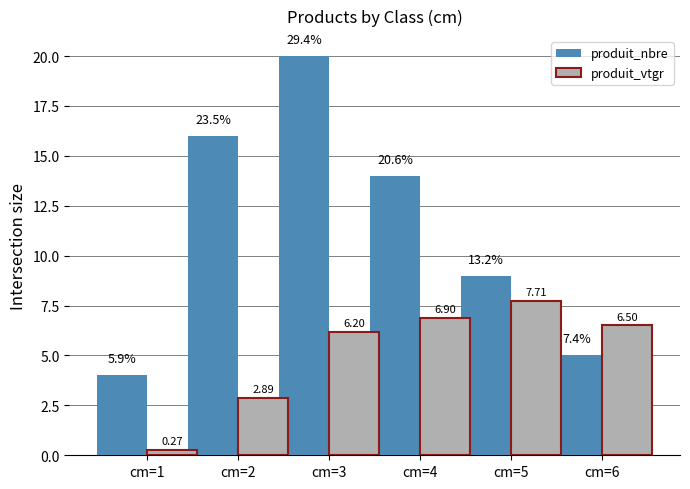

True or false: produit_nbre has a value of 5.0 at cm=6.

True